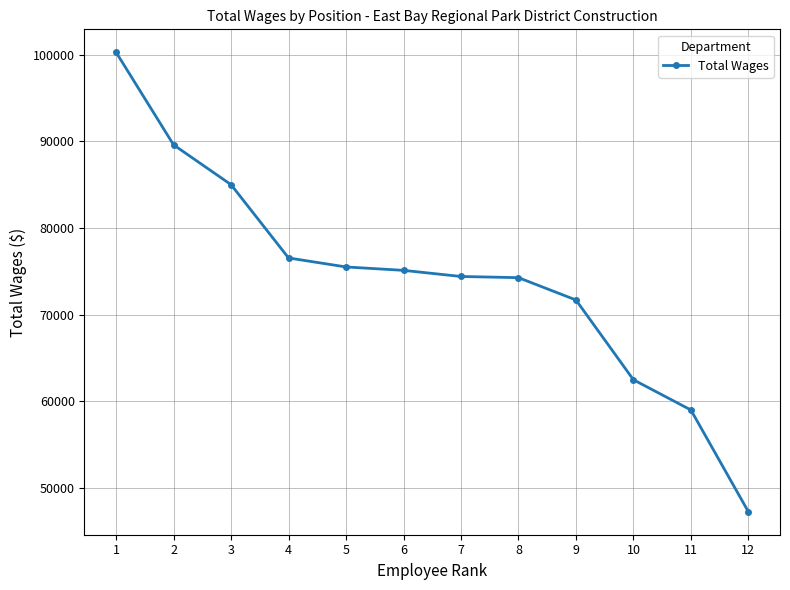

What value does the data have at 8, to the nearest 50?

74250